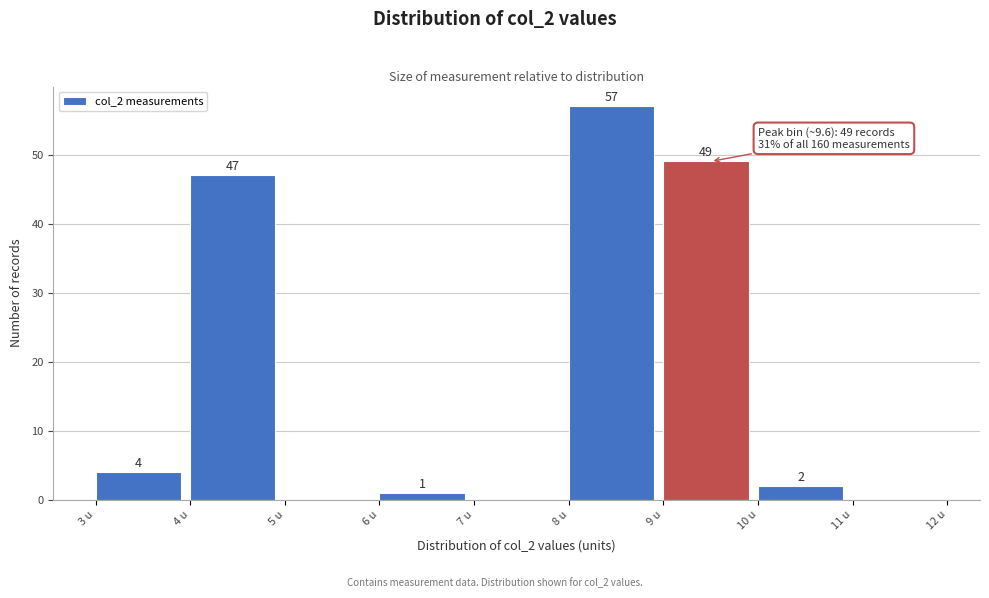

Over which range of the x-axis is the bar tallest?

8 to 9